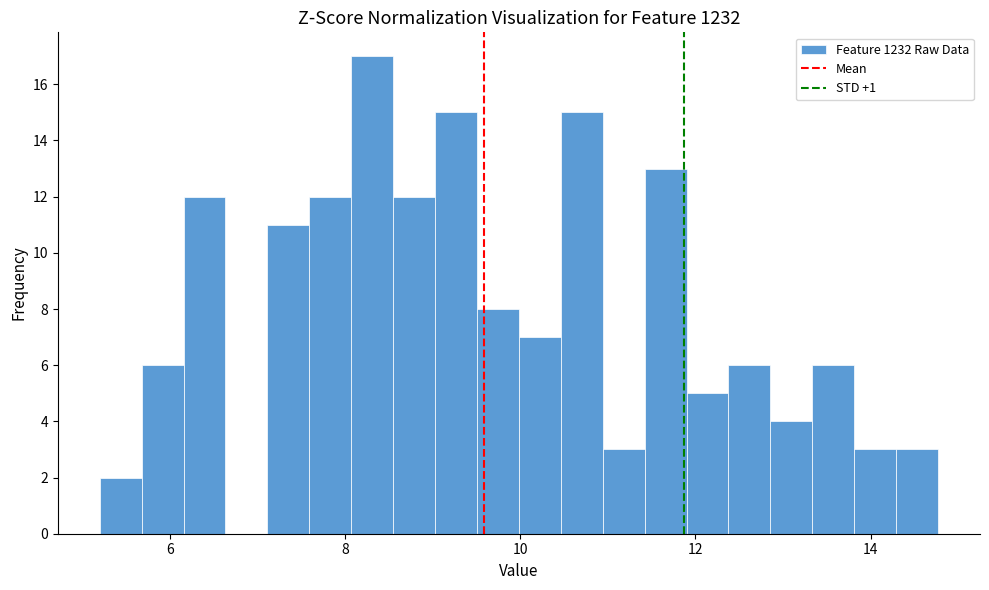

Around what value on the x-axis is the tallest bar? Give the approximate position of its centre, as read against the axis.

8.4